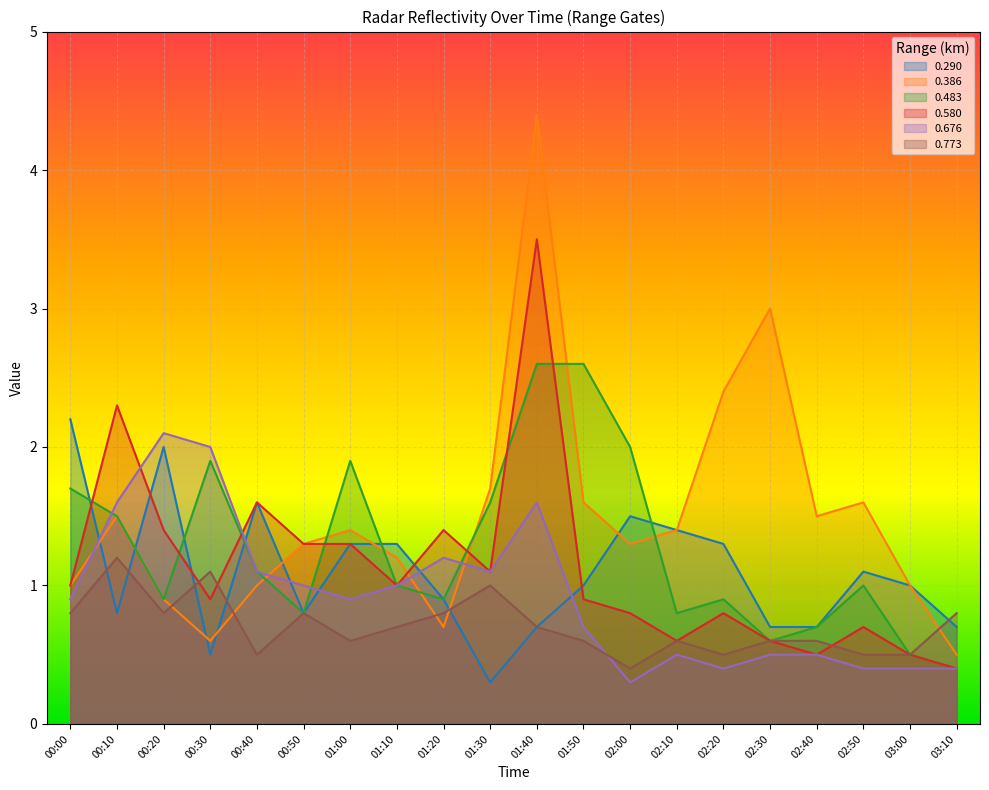

Reading left to right, transcribe all the data shown in this chart.

0.290: 00:00=2.2	00:10=0.8	00:20=2.0	00:30=0.5	00:40=1.6	00:50=0.8	01:00=1.3	01:10=1.3	01:20=0.9	01:30=0.3	01:40=0.7	01:50=1.0	02:00=1.5	02:10=1.4	02:20=1.3	02:30=0.7	02:40=0.7	02:50=1.1	03:00=1.0	03:10=0.7
0.386: 00:00=1.0	00:10=1.5	00:20=0.9	00:30=0.6	00:40=1.0	00:50=1.3	01:00=1.4	01:10=1.2	01:20=0.7	01:30=1.7	01:40=4.4	01:50=1.6	02:00=1.3	02:10=1.4	02:20=2.4	02:30=3.0	02:40=1.5	02:50=1.6	03:00=1.0	03:10=0.5
0.483: 00:00=1.7	00:10=1.5	00:20=0.9	00:30=1.9	00:40=1.1	00:50=0.8	01:00=1.9	01:10=1.0	01:20=0.9	01:30=1.6	01:40=2.6	01:50=2.6	02:00=2.0	02:10=0.8	02:20=0.9	02:30=0.6	02:40=0.7	02:50=1.0	03:00=0.5	03:10=0.4
0.580: 00:00=1.0	00:10=2.3	00:20=1.4	00:30=0.9	00:40=1.6	00:50=1.3	01:00=1.3	01:10=1.0	01:20=1.4	01:30=1.1	01:40=3.5	01:50=0.9	02:00=0.8	02:10=0.6	02:20=0.8	02:30=0.6	02:40=0.5	02:50=0.7	03:00=0.5	03:10=0.4
0.676: 00:00=0.9	00:10=1.6	00:20=2.1	00:30=2.0	00:40=1.1	00:50=1.0	01:00=0.9	01:10=1.0	01:20=1.2	01:30=1.1	01:40=1.6	01:50=0.7	02:00=0.3	02:10=0.5	02:20=0.4	02:30=0.5	02:40=0.5	02:50=0.4	03:00=0.4	03:10=0.4
0.773: 00:00=0.8	00:10=1.2	00:20=0.8	00:30=1.1	00:40=0.5	00:50=0.8	01:00=0.6	01:10=0.7	01:20=0.8	01:30=1.0	01:40=0.7	01:50=0.6	02:00=0.4	02:10=0.6	02:20=0.5	02:30=0.6	02:40=0.6	02:50=0.5	03:00=0.5	03:10=0.8